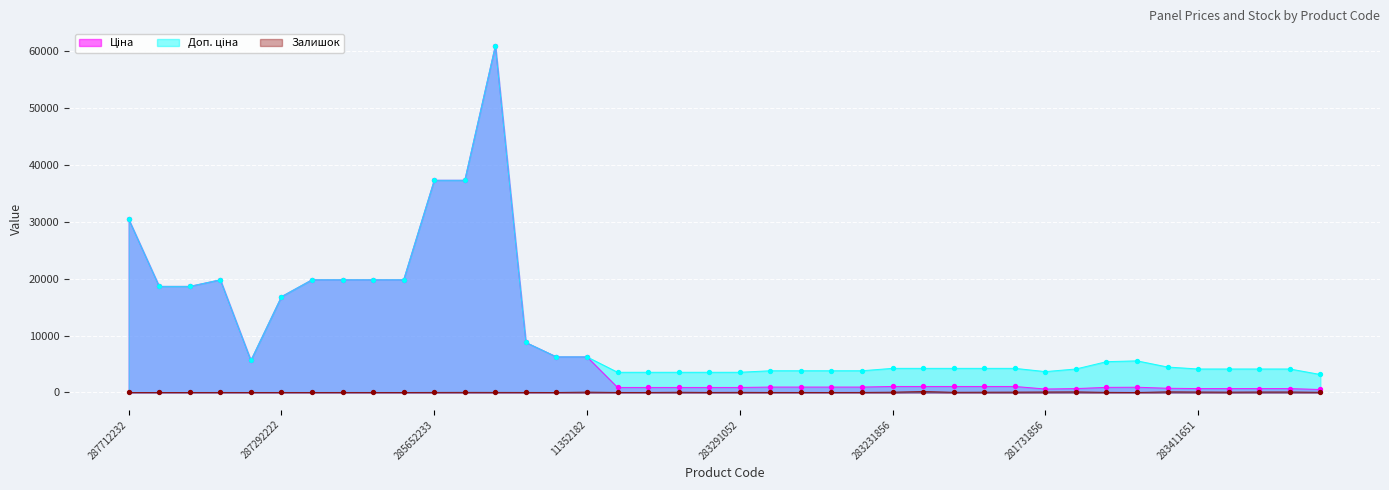

Which series reaches the minimum Y coordinate?

Залишок